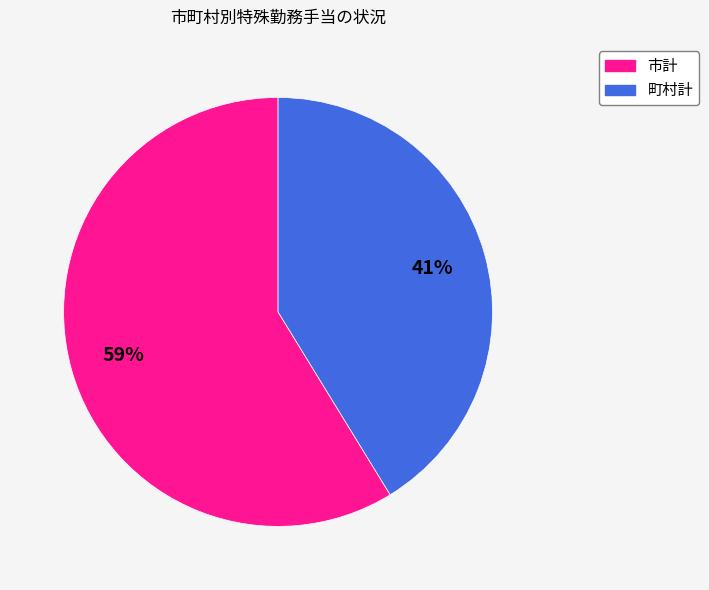

Is it true that 町村計 is 41% of the pie?

True